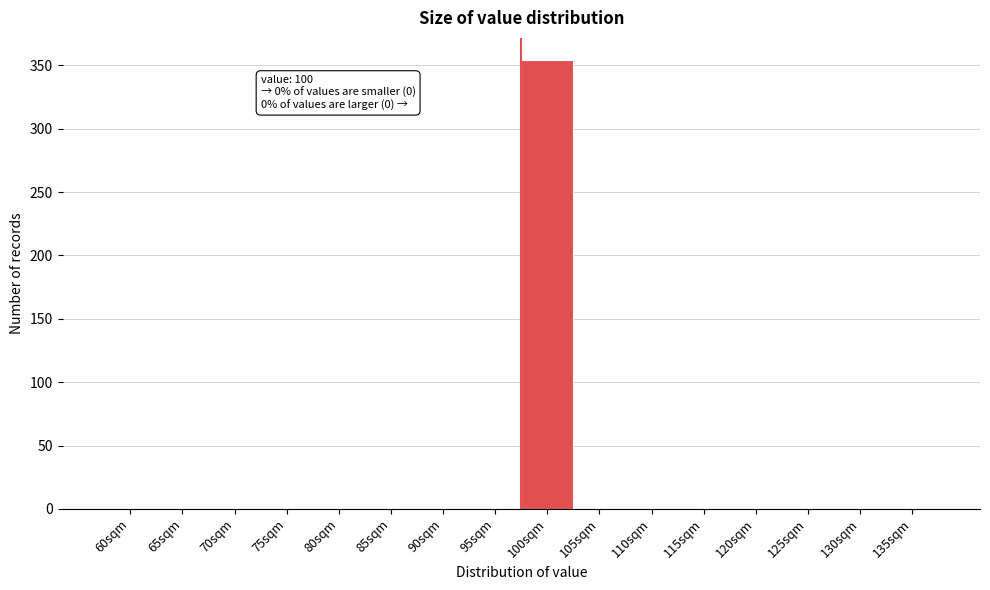

Reading left to right, what are all the values shown in this chart?

60sqm=0	65sqm=0	70sqm=0	75sqm=0	80sqm=0	85sqm=0	90sqm=0	95sqm=0	100sqm=354	105sqm=0	110sqm=0	115sqm=0	120sqm=0	125sqm=0	130sqm=0	135sqm=0